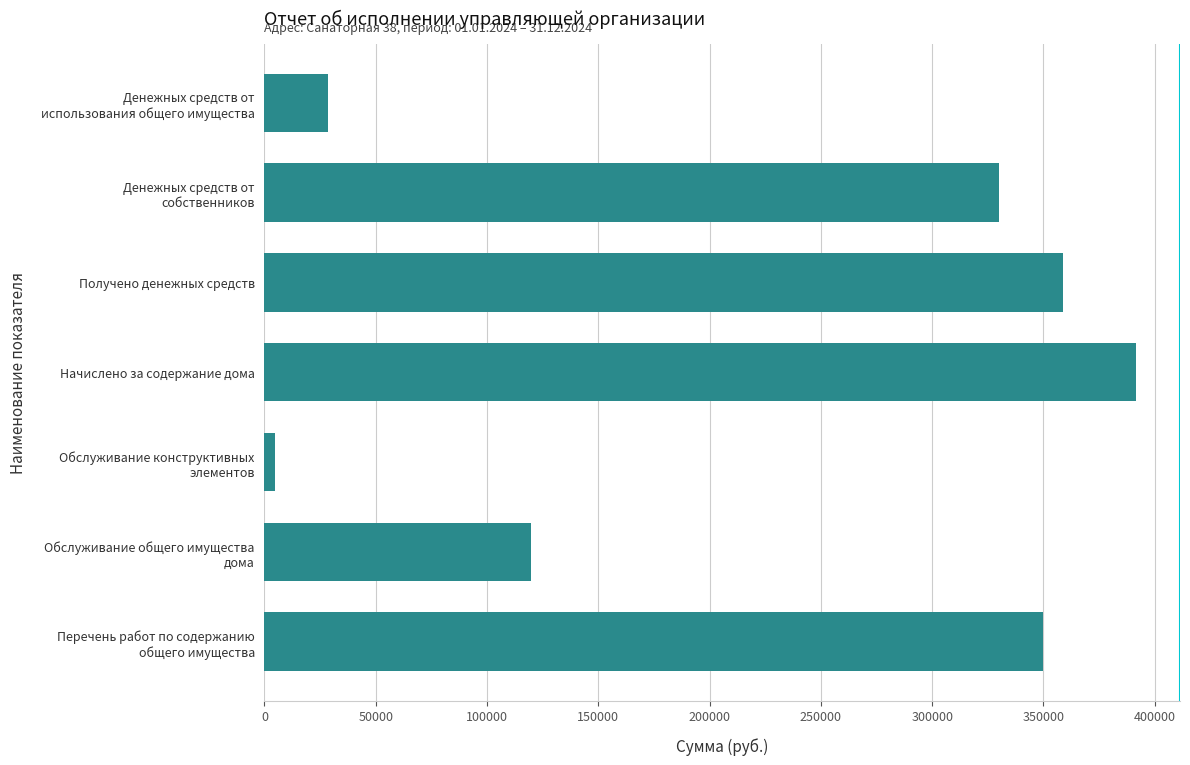

What is the average value?

226191.1